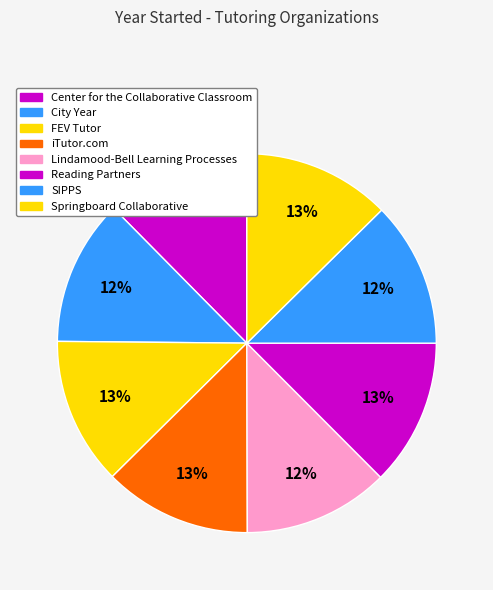

What percentage is the Springboard Collaborative slice, to the nearest percent?

13%